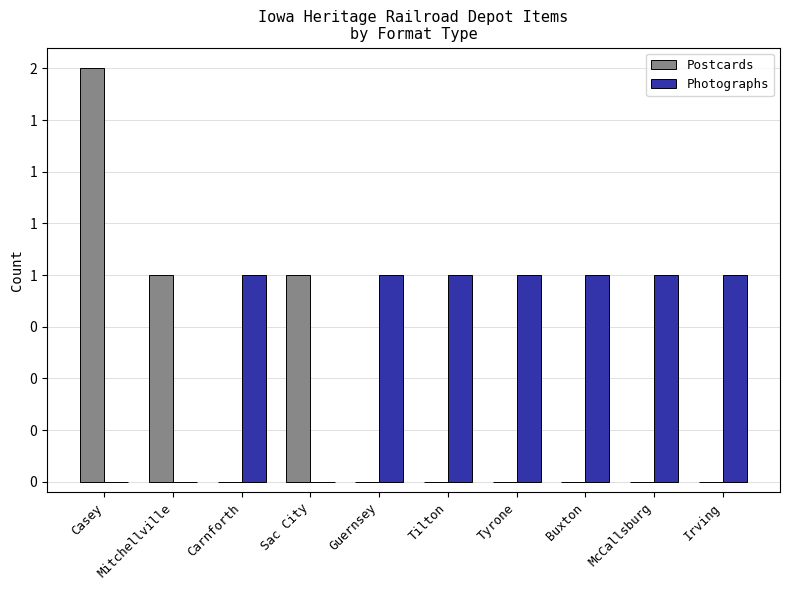

Between Guernsey and Mitchellville, which is larger?

Mitchellville